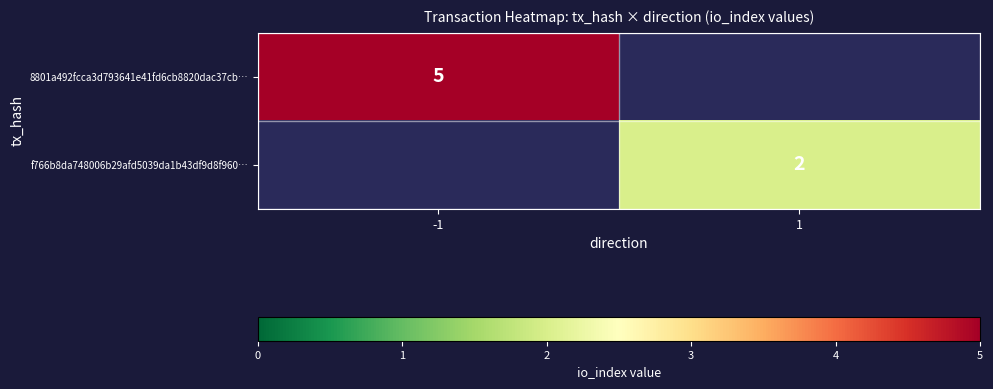

True or false: f766b8da748006b29afd5039da1b43df9d8f960… has a value of 3 at 1.

False